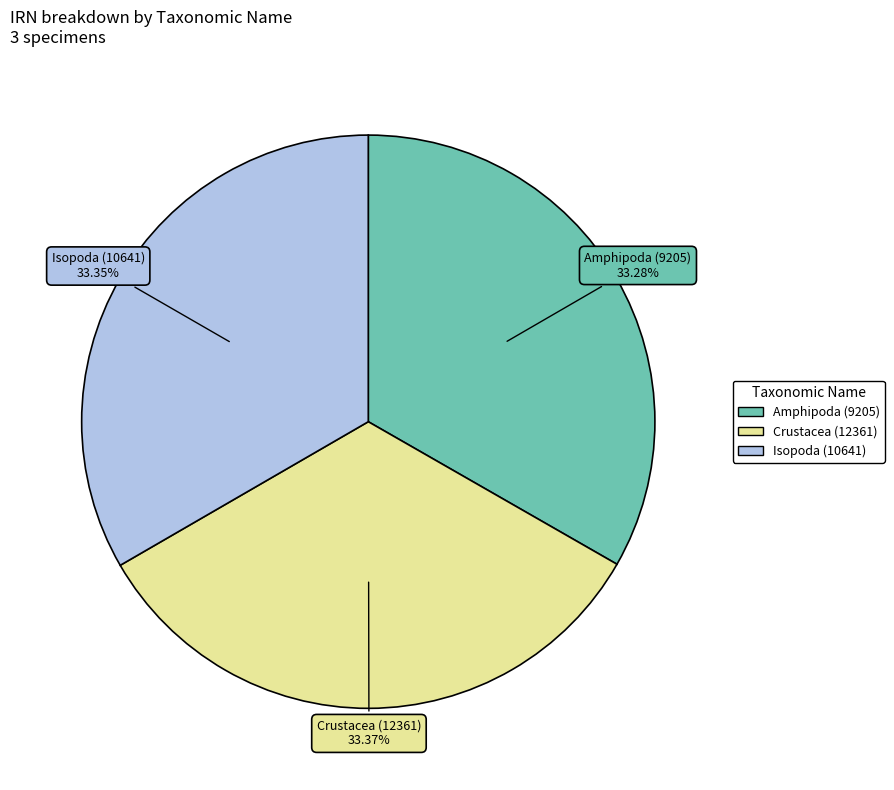

Approximately how many times larger is the value at Isopoda (10641) compared to Amphipoda (9205)?

1.0